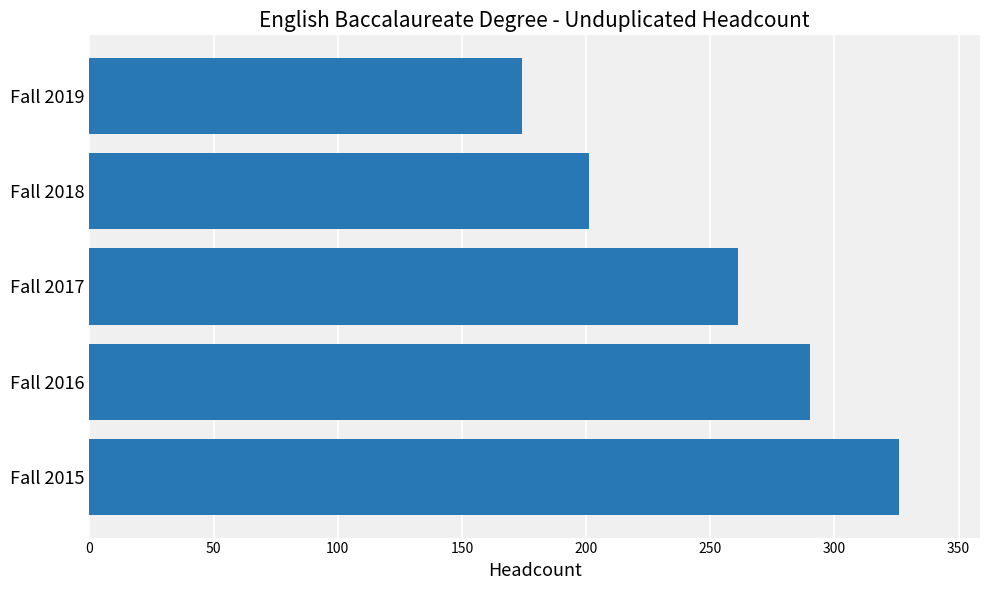

What is the sum of all values?

1252